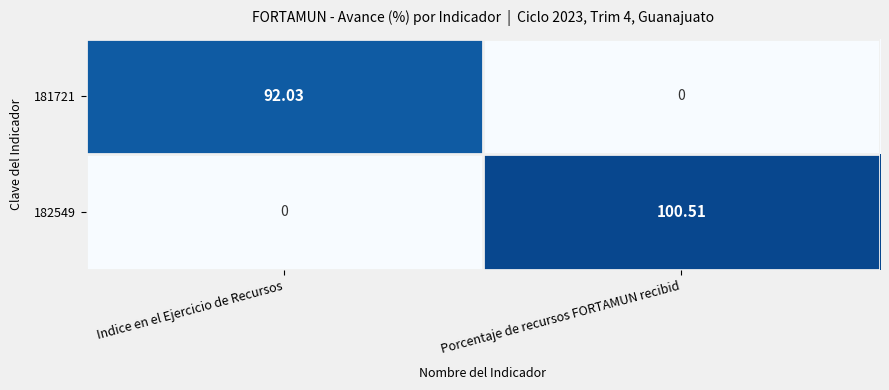

Where does the 181721 series first go above 92?

Indice en el Ejercicio de Recursos